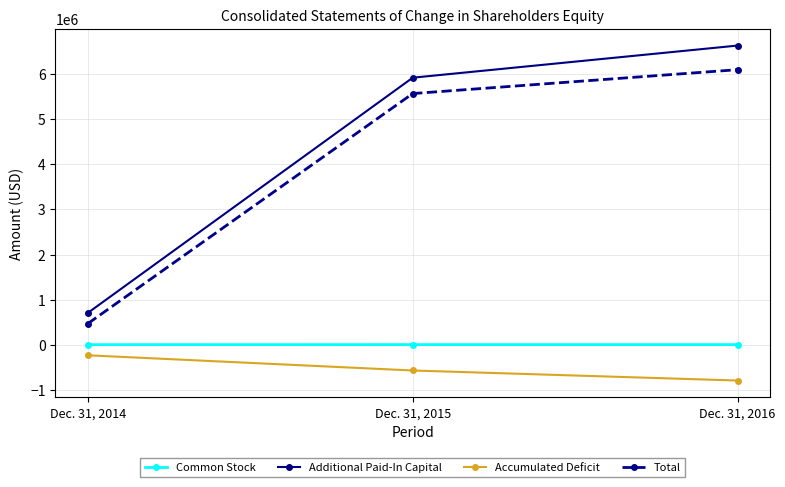

At which label is Additional Paid-In Capital closest to 3666939?

Dec. 31, 2015